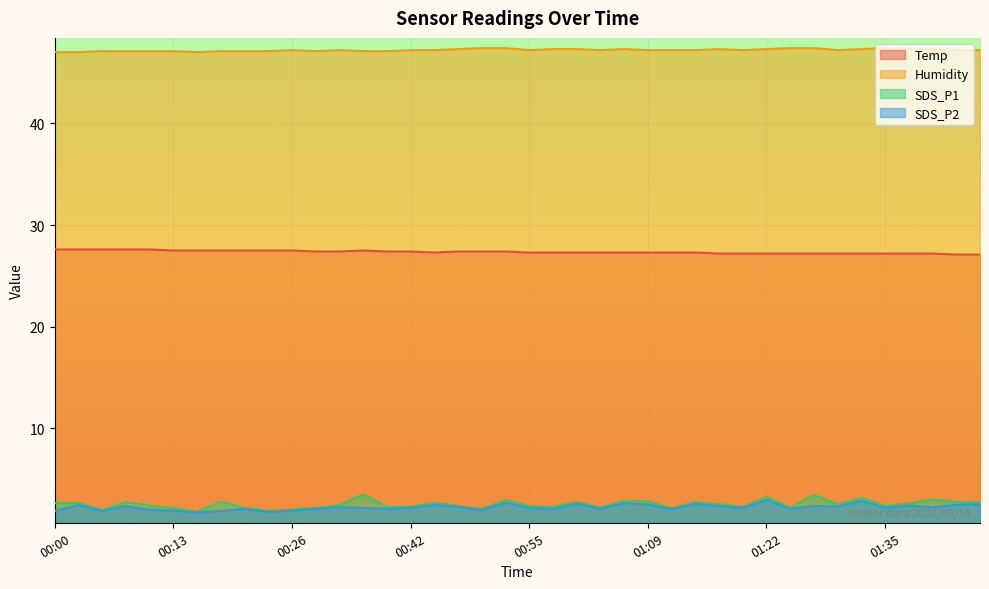

Rank the series by their maximum value, from lowest to highest.

SDS_P2, SDS_P1, Temp, Humidity